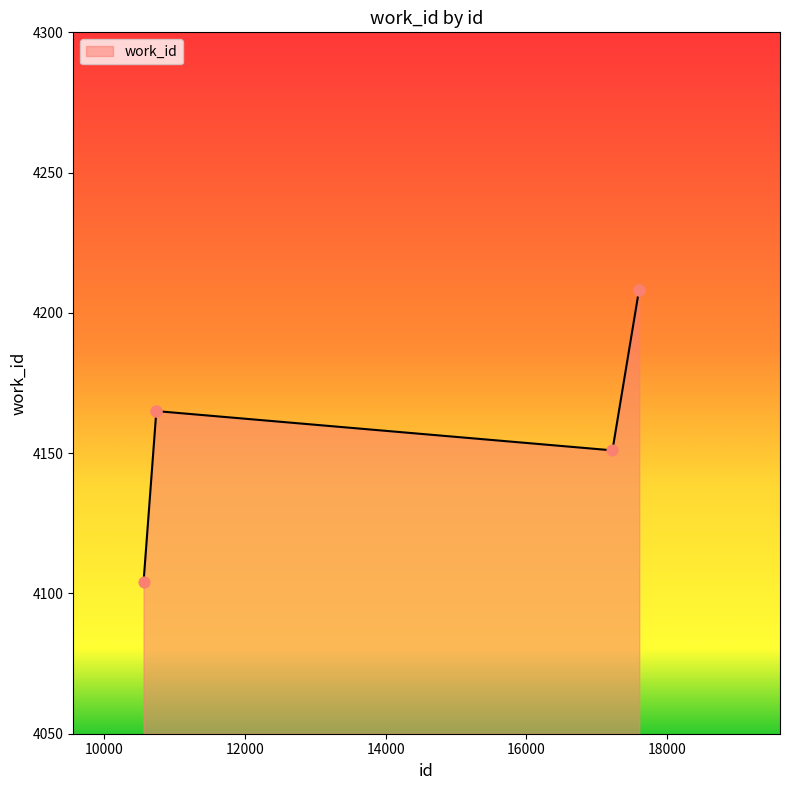

What is the difference between the maximum and second lowest values?

57